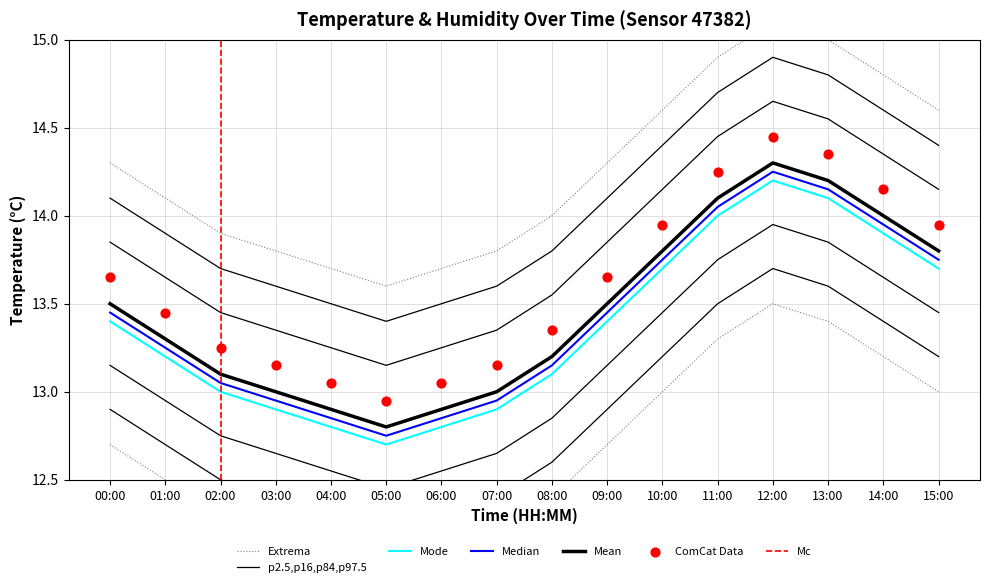

Approximately how many times larger is the value at 03:00 compared to 08:00?

1.0